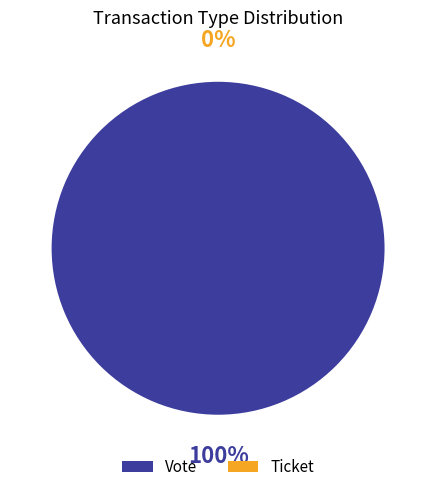

What is the smallest slice in the pie chart?

Ticket